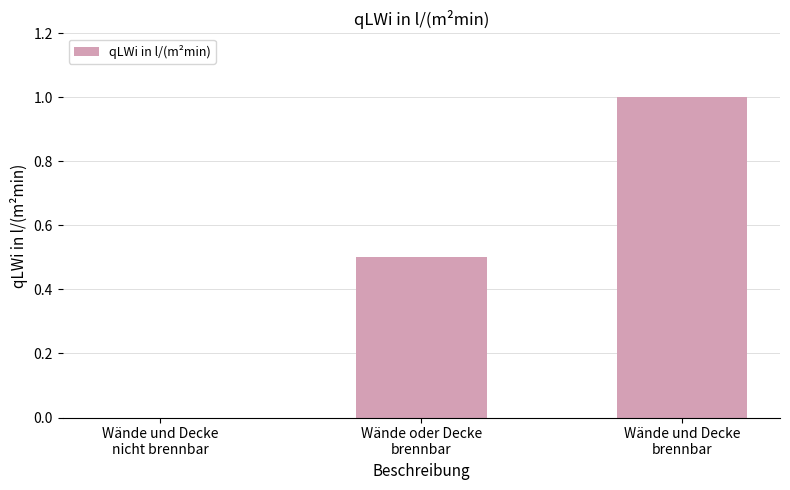

Between Wände und Decke
nicht brennbar and Wände und Decke
brennbar, which is larger?

Wände und Decke
brennbar